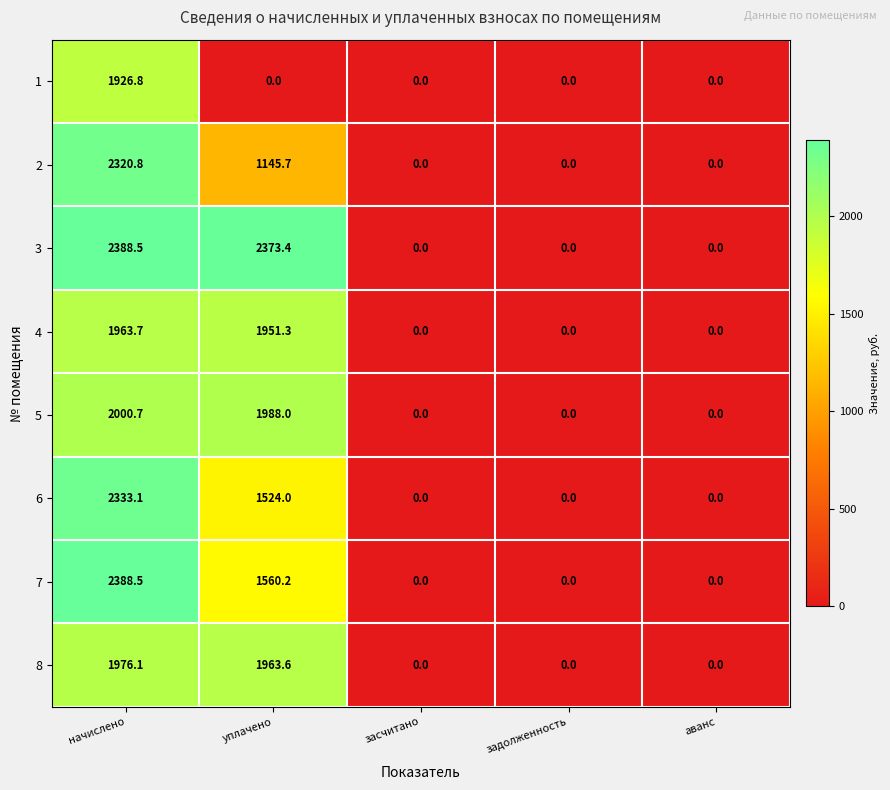

How many series are shown in this chart?

8